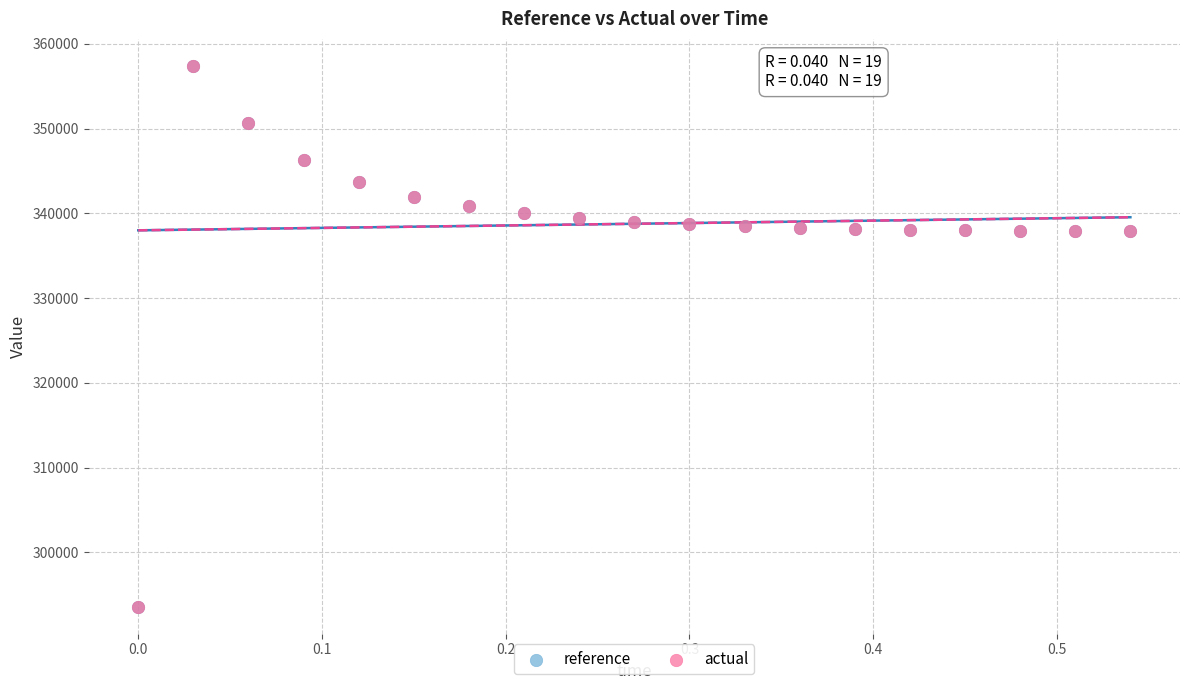

Which series has the largest Y range (max minus min)?

reference